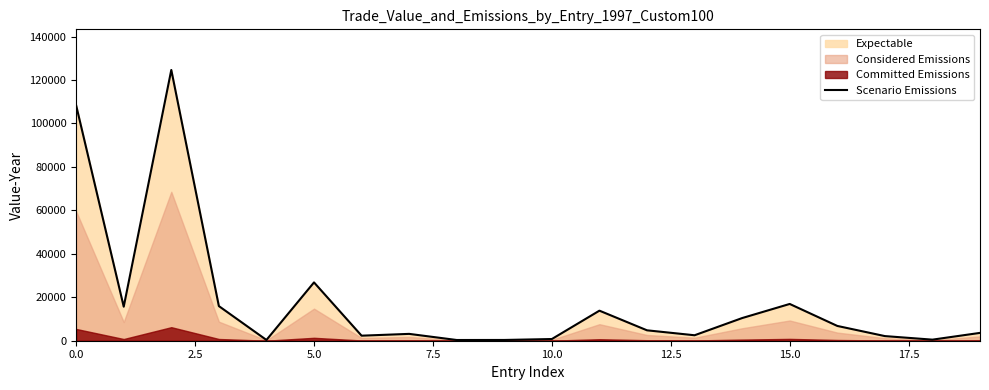

Reading left to right, list all the values displayed in this chart.

108334	15662	124639	15944	347	26843	2319	3150	330	350	779	13835	4790	2515	10429	16925	6809	2132	494	3605